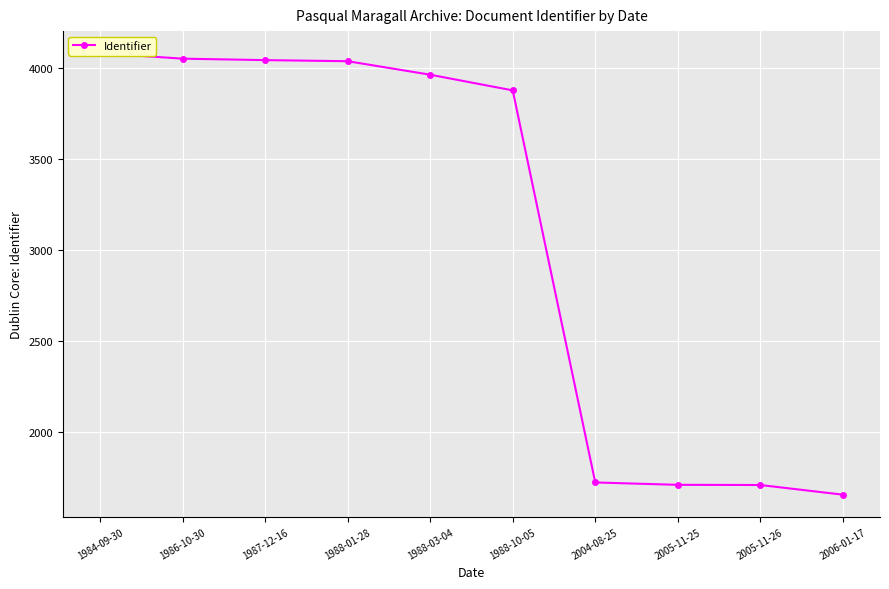

Where does the data first go above 3961?

1984-09-30